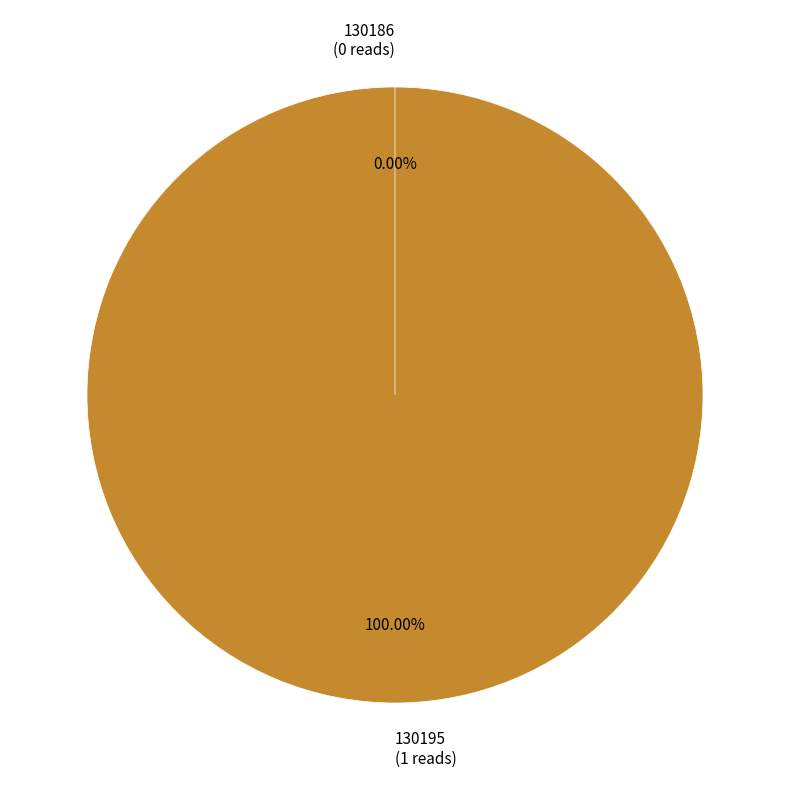

What is the change in value from 130195 to 130186?

-1